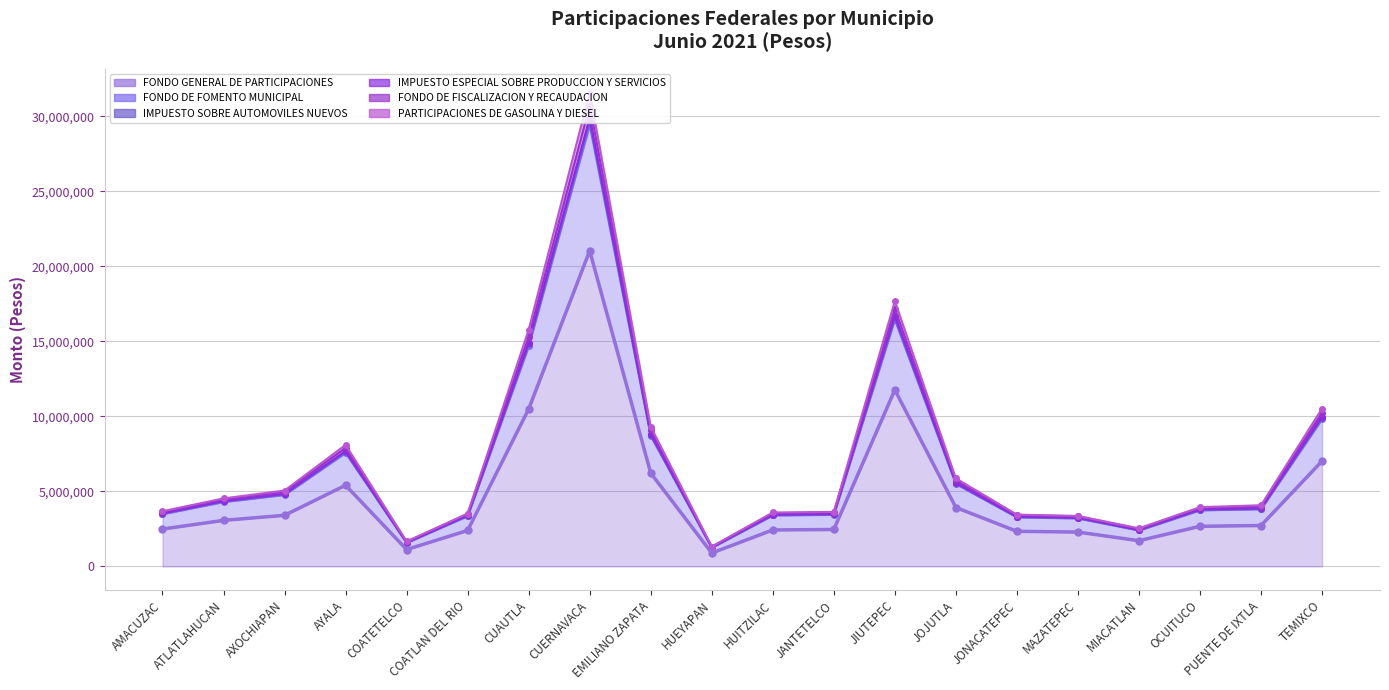

What is the label of the 5th point from the right?

MAZATEPEC